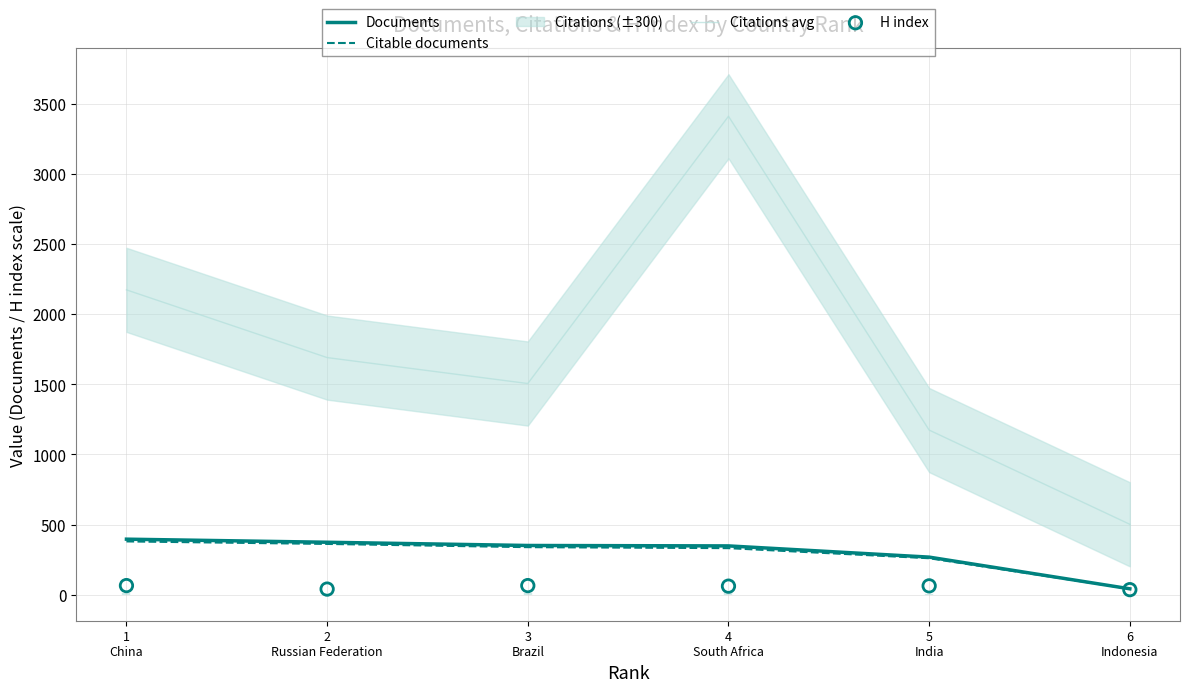

What is the total value across all series at 3
Brazil?

2261